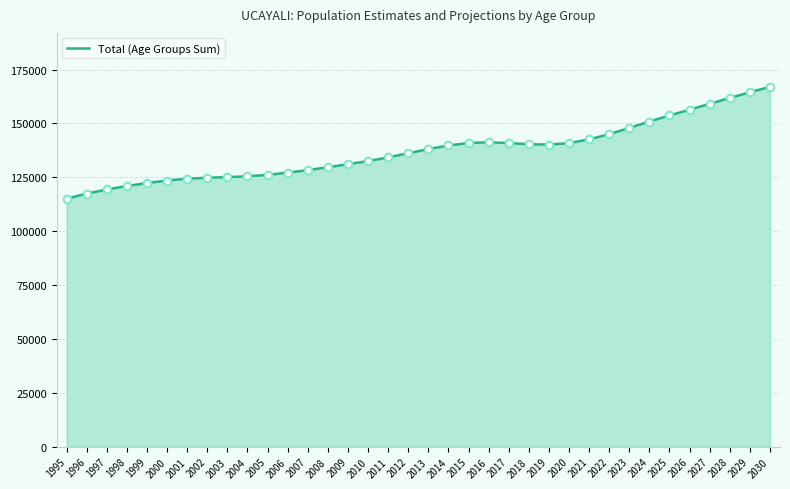

Between 2006 and 2008, which is larger?

2008